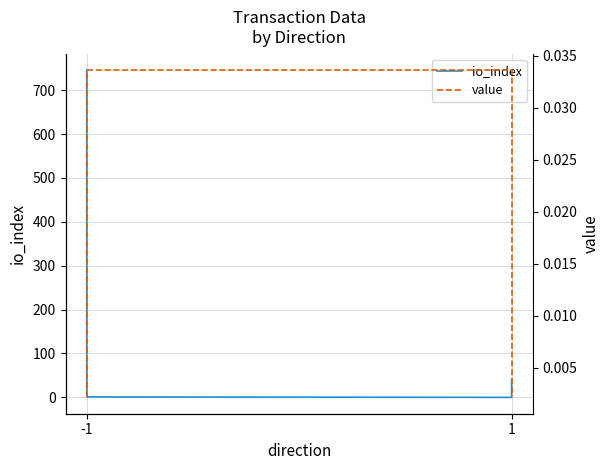

At which category is the sum across all series the highest?

-1